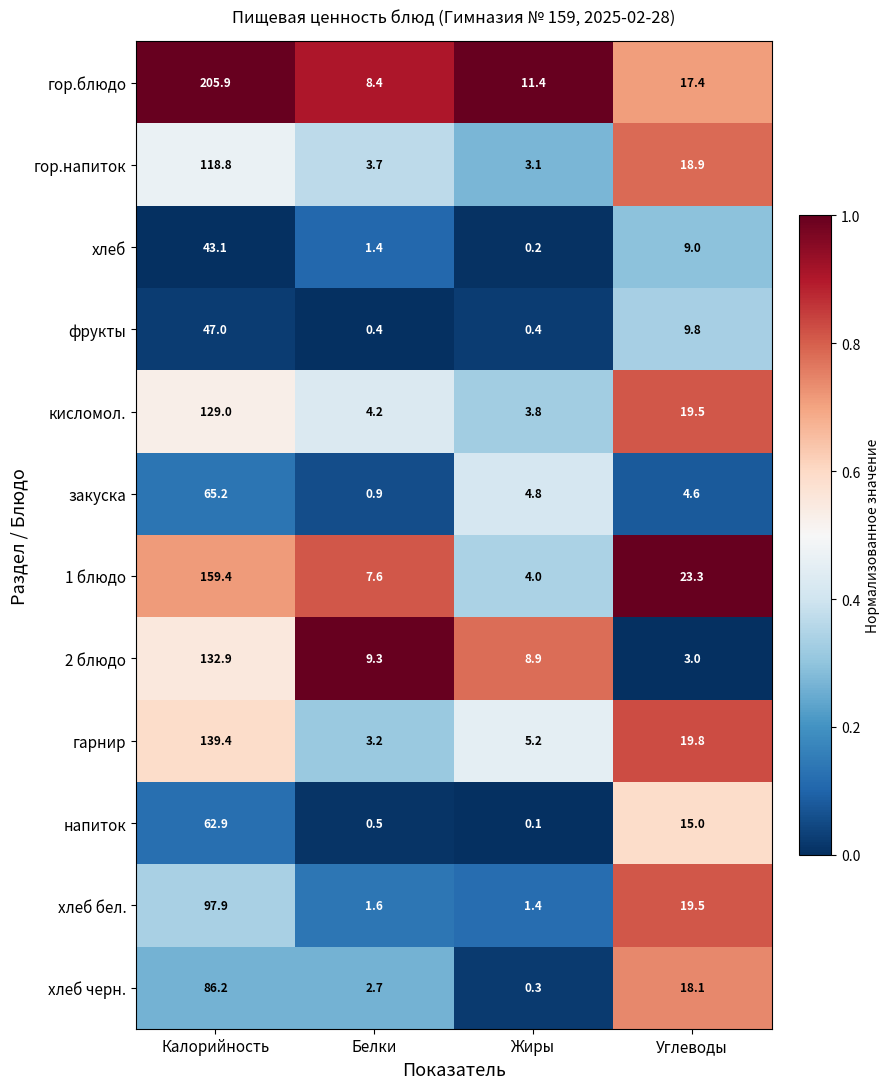

Is the value of хлеб черн. at Белки greater than the value of напиток at Жиры?

Yes